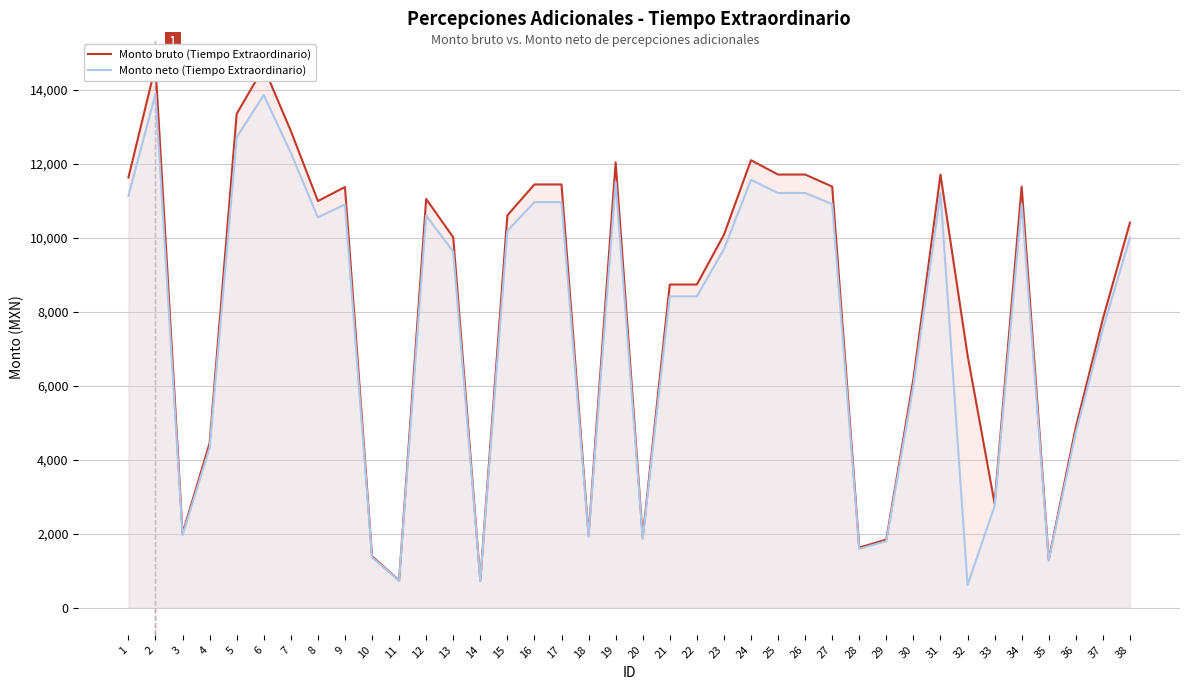

Rank the series at 25 from lowest to highest value.

Monto neto (Tiempo Extraordinario), Monto bruto (Tiempo Extraordinario)